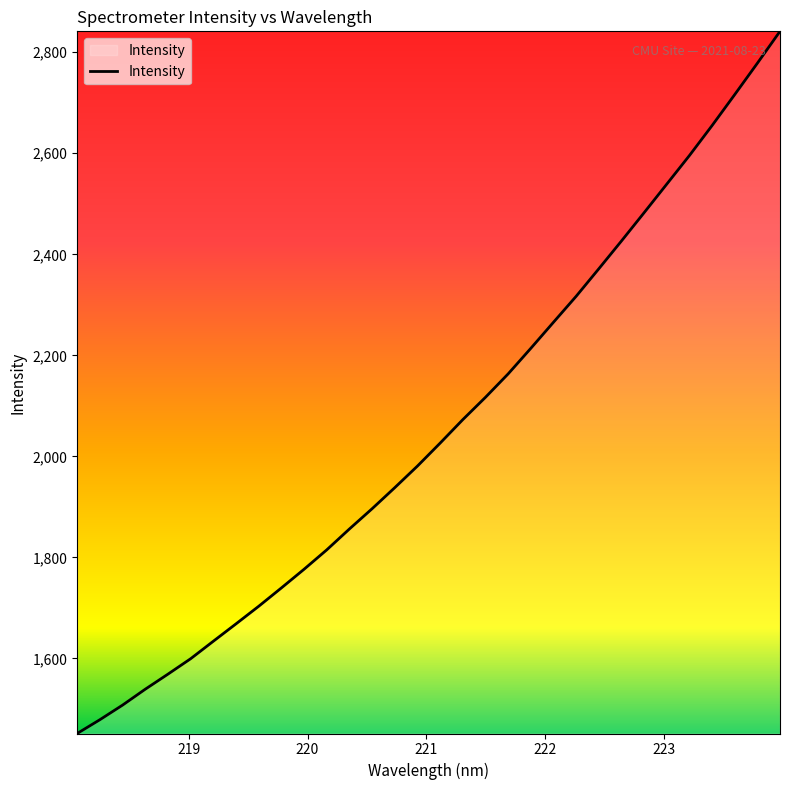

What is the difference between the maximum and minimum values?

1389.9